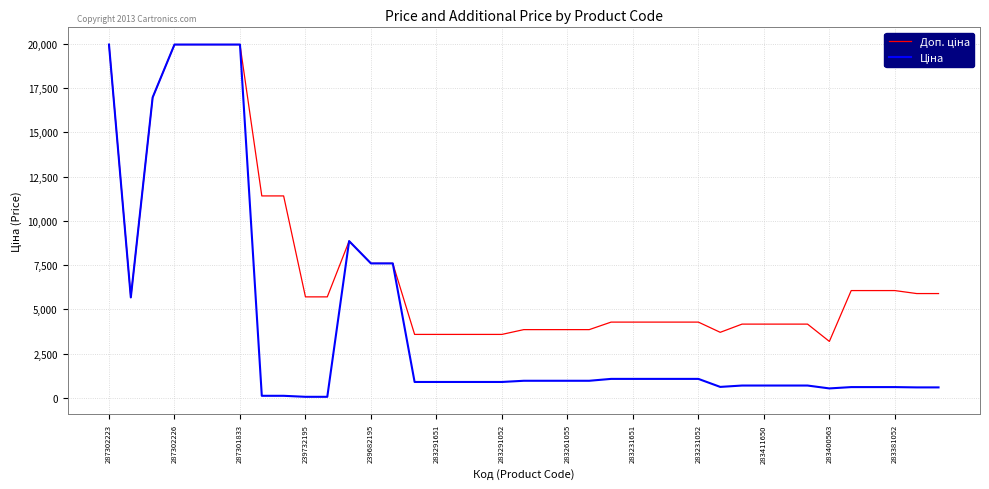

At how many categories does at least one series exceed 346?

39